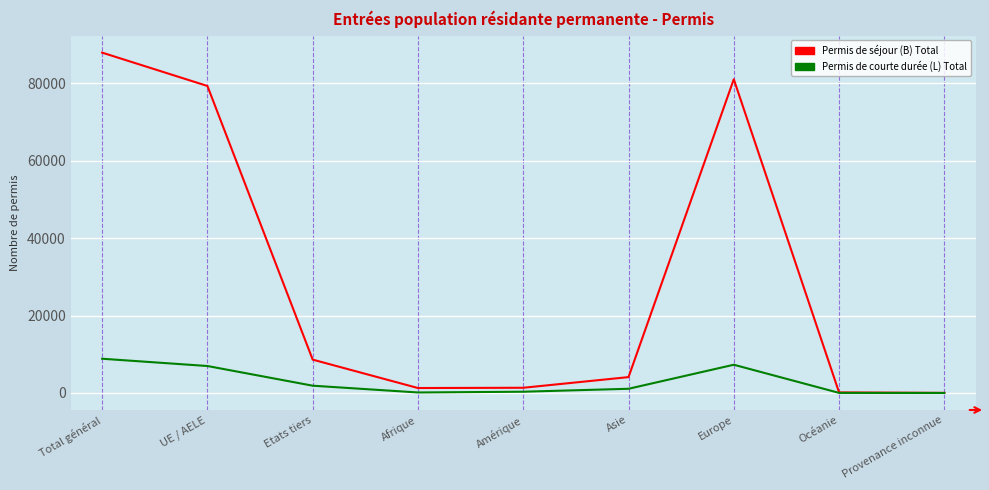

At which category is the sum across all series the highest?

Total général